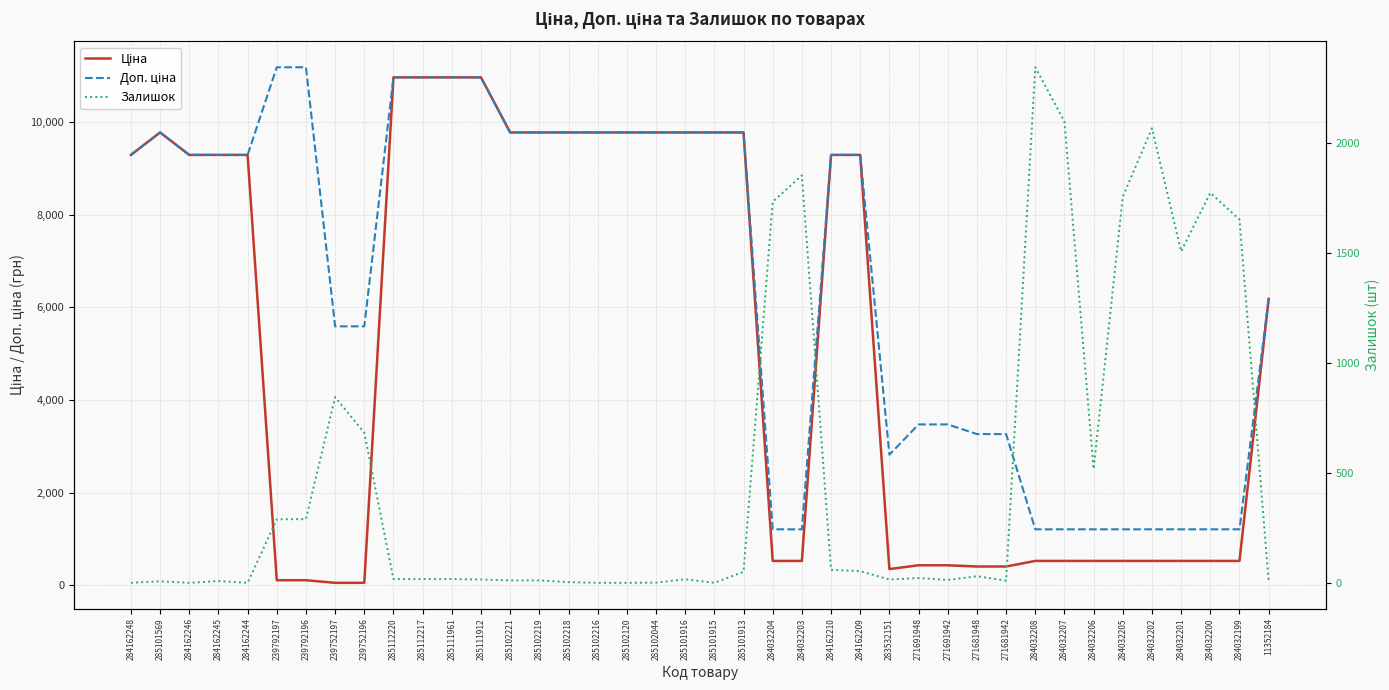

What is the value of the Залишок point at the 4th from the left?

8.0